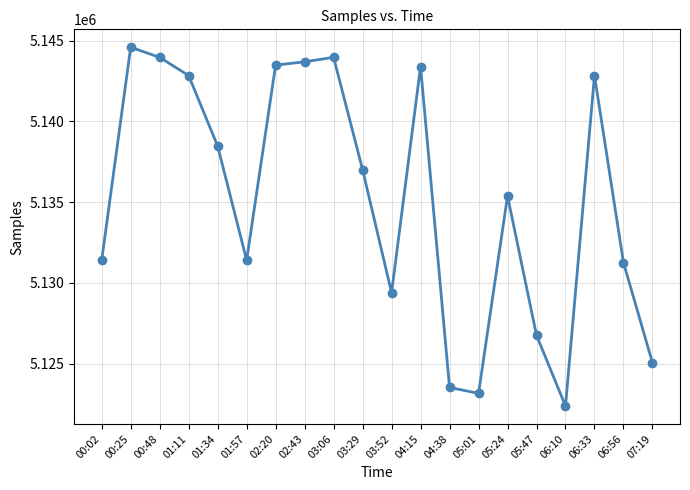

The value at 01:11 is 1690287. True or false?

False